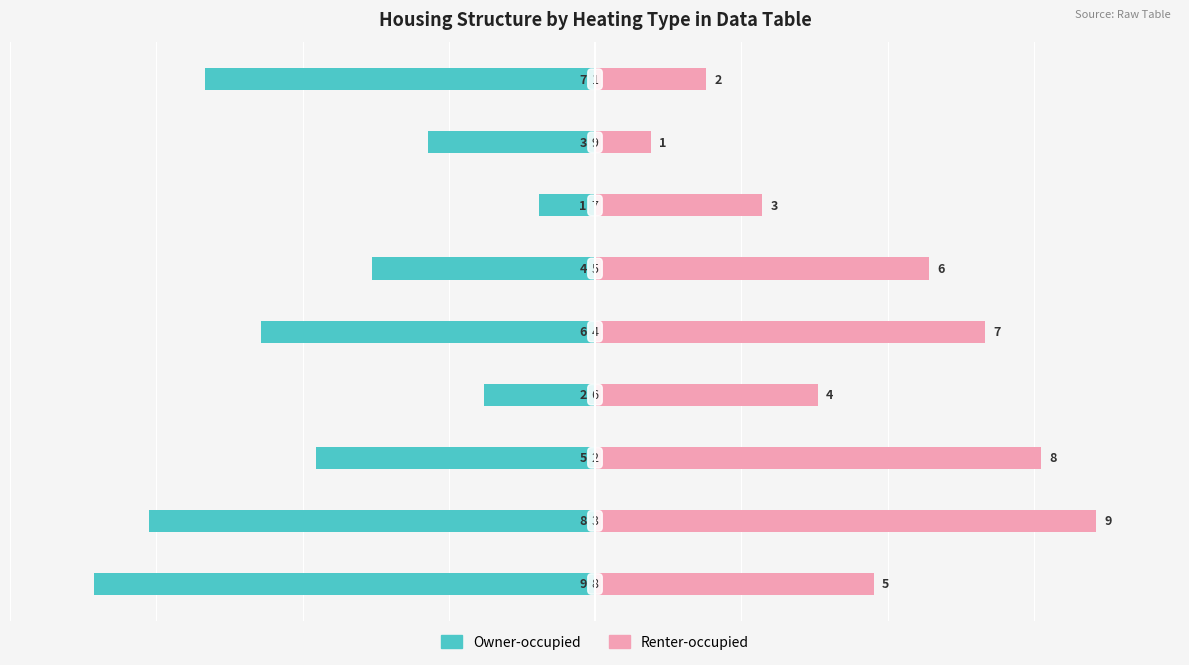

Which series has the largest range (max minus min)?

Owner-occupied